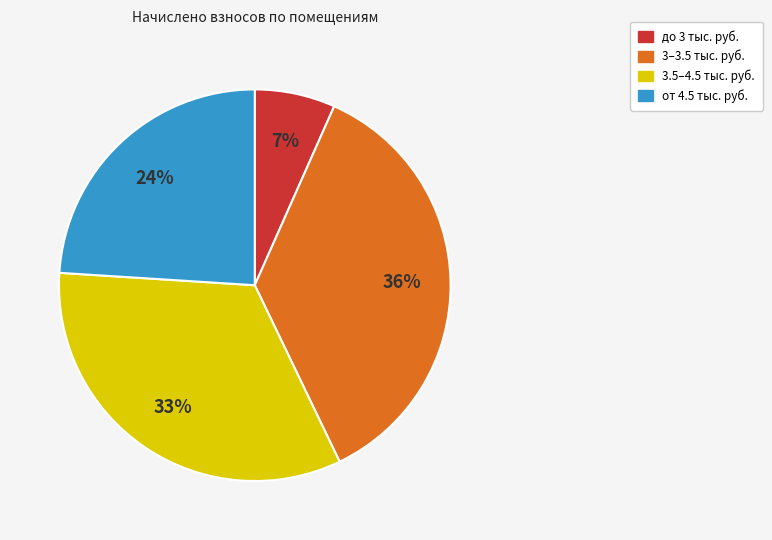

To the nearest percent, what is the average slice percentage?

25%